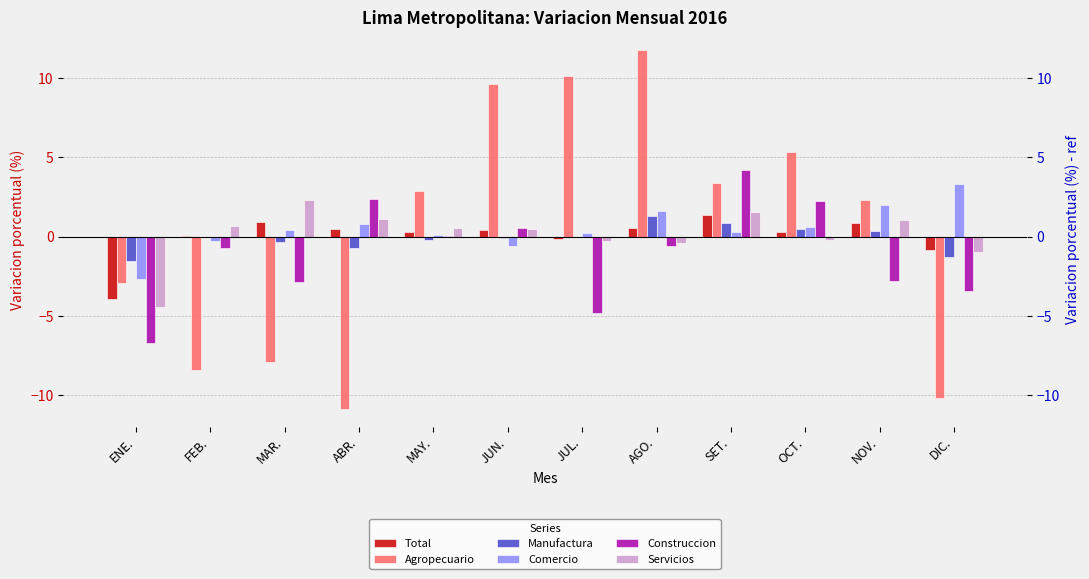

Reading left to right, list all the values displayed in this chart.

Total: ENE.=-3.9	FEB.=0.0	MAR.=0.9	ABR.=0.5	MAY.=0.3	JUN.=0.4	JUL.=-0.2	AGO.=0.5	SET.=1.3	OCT.=0.3	NOV.=0.8	DIC.=-0.8
Agropecuario: ENE.=-2.9	FEB.=-8.4	MAR.=-7.9	ABR.=-10.8	MAY.=2.8	JUN.=9.6	JUL.=10.1	AGO.=11.8	SET.=3.4	OCT.=5.3	NOV.=2.3	DIC.=-10.2
Manufactura: ENE.=-1.5	FEB.=-0.0	MAR.=-0.3	ABR.=-0.7	MAY.=-0.2	JUN.=-0.1	JUL.=-0.0	AGO.=1.3	SET.=0.8	OCT.=0.5	NOV.=0.3	DIC.=-1.3
Comercio: ENE.=-2.7	FEB.=-0.3	MAR.=0.4	ABR.=0.8	MAY.=0.1	JUN.=-0.6	JUL.=0.2	AGO.=1.6	SET.=0.3	OCT.=0.6	NOV.=2.0	DIC.=3.3
Construccion: ENE.=-6.7	FEB.=-0.7	MAR.=-2.9	ABR.=2.3	MAY.=0.1	JUN.=0.6	JUL.=-4.8	AGO.=-0.6	SET.=4.2	OCT.=2.2	NOV.=-2.8	DIC.=-3.4
Servicios: ENE.=-4.5	FEB.=0.7	MAR.=2.3	ABR.=1.1	MAY.=0.5	JUN.=0.5	JUL.=-0.3	AGO.=-0.4	SET.=1.5	OCT.=-0.2	NOV.=1.1	DIC.=-1.0